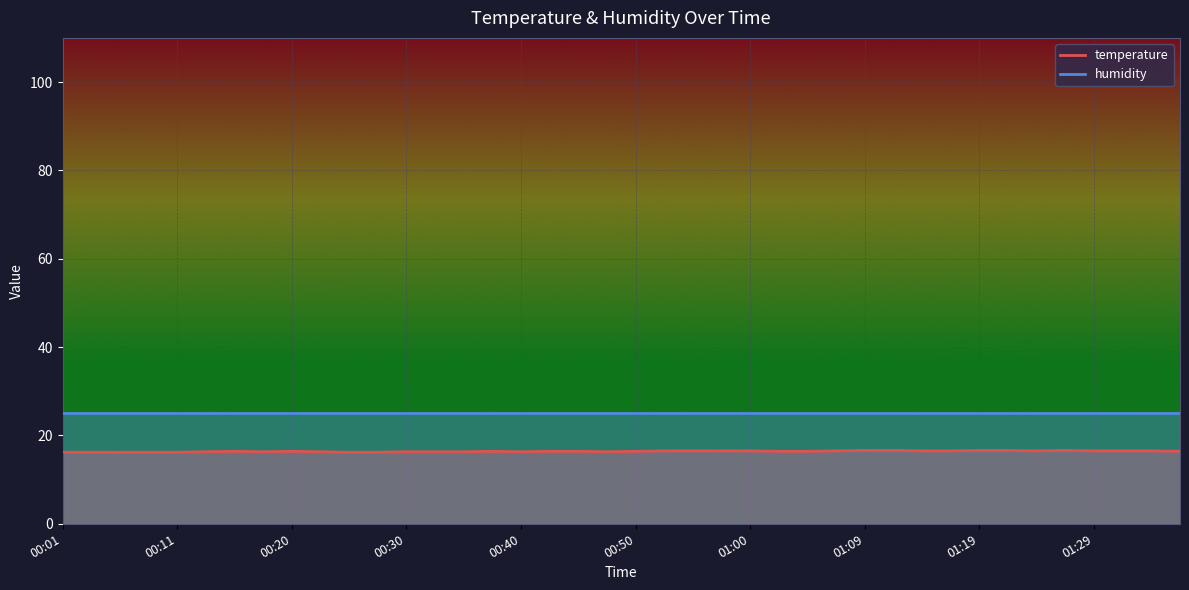

What is the change in value from 00:18 to 01:36?

+0.1